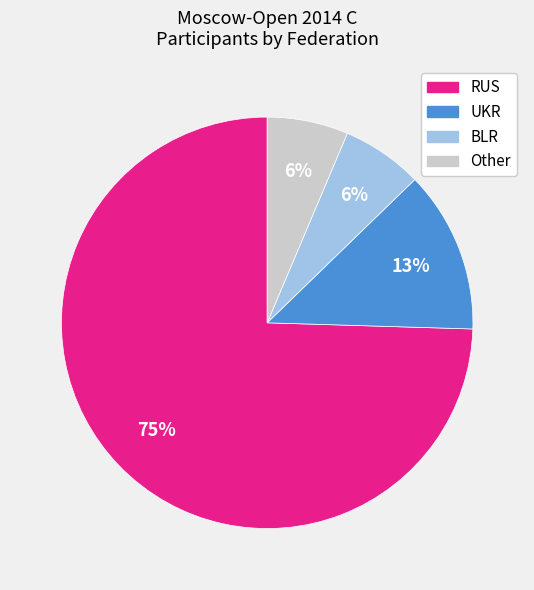

Does Other account for over 50% of the chart?

No